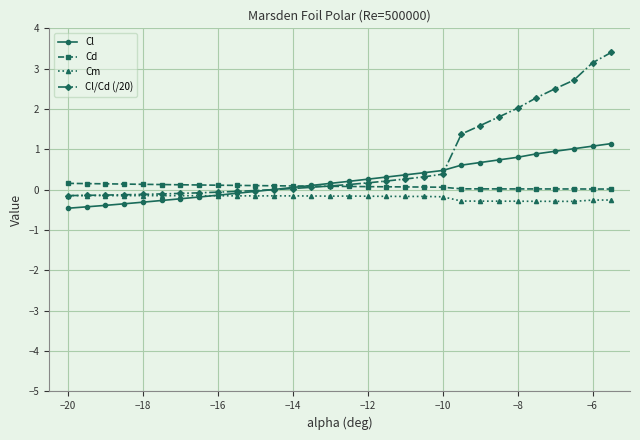

What is the value of the Cl point at the 28th from the left?

1.0